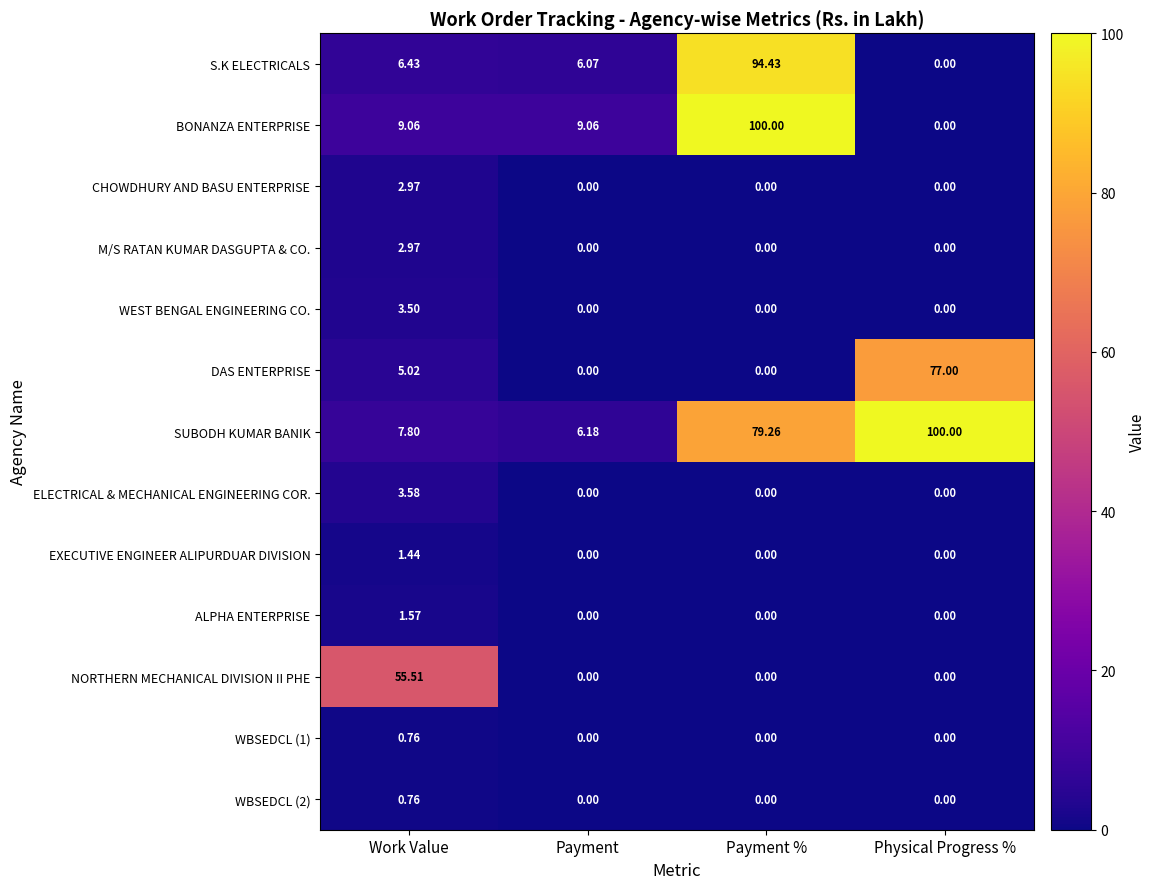

Which series has the largest range (max minus min)?

BONANZA ENTERPRISE